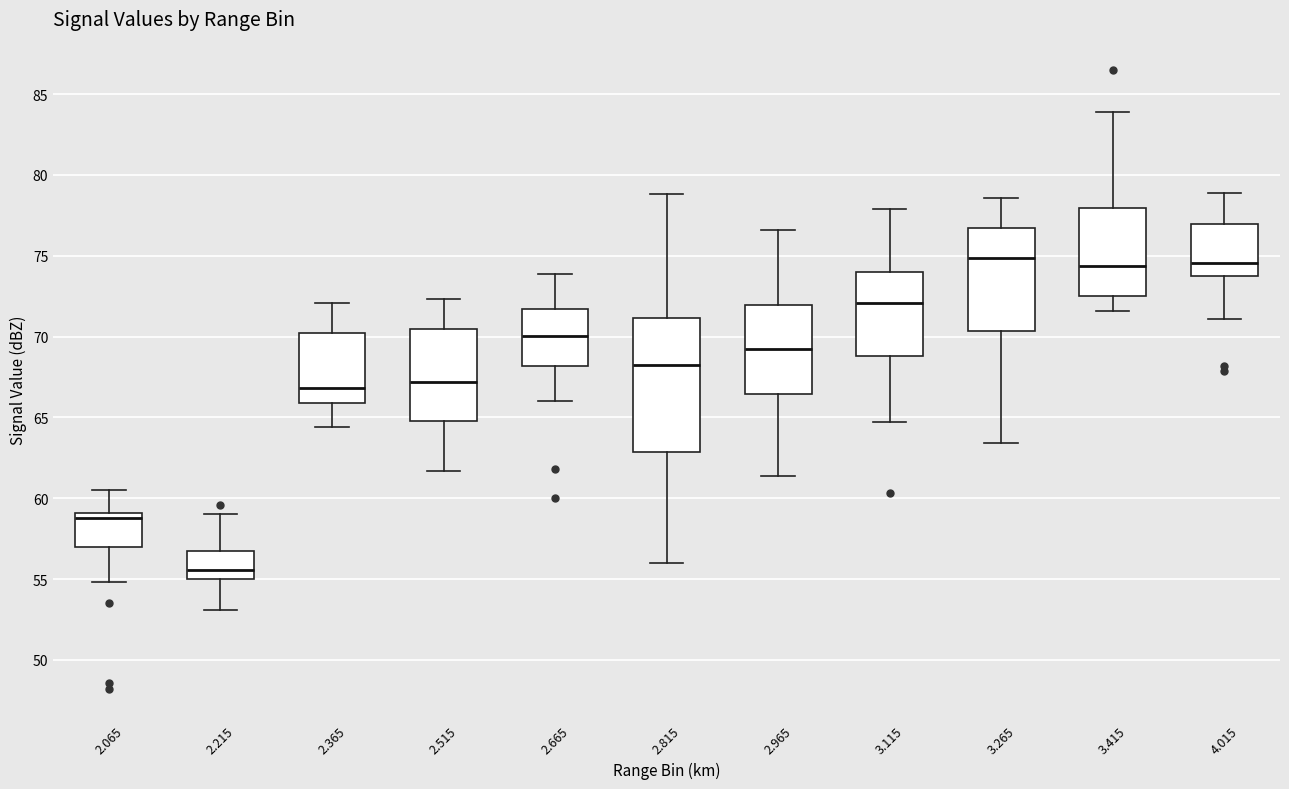

Reading left to right, transcribe this box plot: for each box, give where its median line is, the range the box spans, and where its two whiskers end, as read against the y-axis. The values are not printed on the chart, so give them approximately, as read against the axis.

2.065: median 59.0 (just below the box's upper edge), box 57.0 to 59.0, whiskers 55.0 to 60.5
2.215: median 55.5, box 55.0 to 56.5, whiskers 53.0 to 59.0
2.365: median 67.0, box 66.0 to 70.5, whiskers 64.5 to 72.0
2.515: median 67.0, box 65.0 to 70.5, whiskers 61.5 to 72.5
2.665: median 70.0, box 68.0 to 71.5, whiskers 66.0 to 74.0
2.815: median 68.5, box 63.0 to 71.0, whiskers 56.0 to 79.0
2.965: median 69.5, box 66.5 to 72.0, whiskers 61.5 to 76.5
3.115: median 72.0, box 69.0 to 74.0, whiskers 64.5 to 78.0
3.265: median 75.0, box 70.5 to 76.5, whiskers 63.5 to 78.5
3.415: median 74.5, box 72.5 to 78.0, whiskers 71.5 to 84.0
4.015: median 74.5, box 74.0 to 77.0, whiskers 71.0 to 79.0